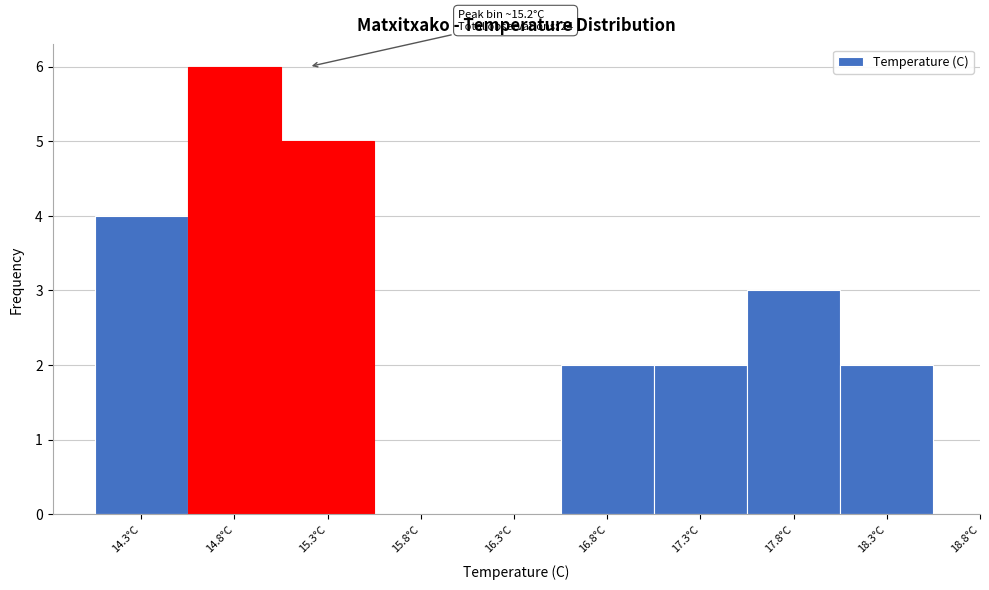

Over which range of the x-axis is the bar tallest?

14.55 to 15.05